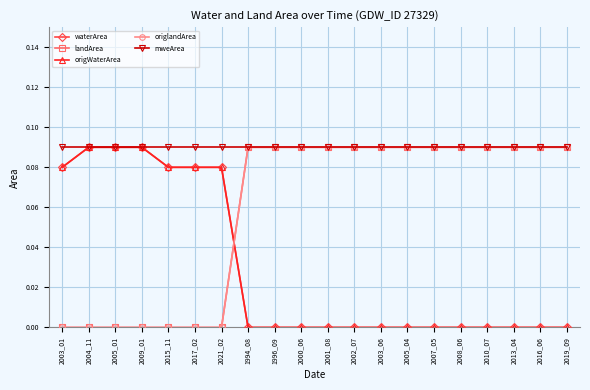

Is the value of landArea at 2001_08 greater than the value of origlandArea at 2021_02?

Yes